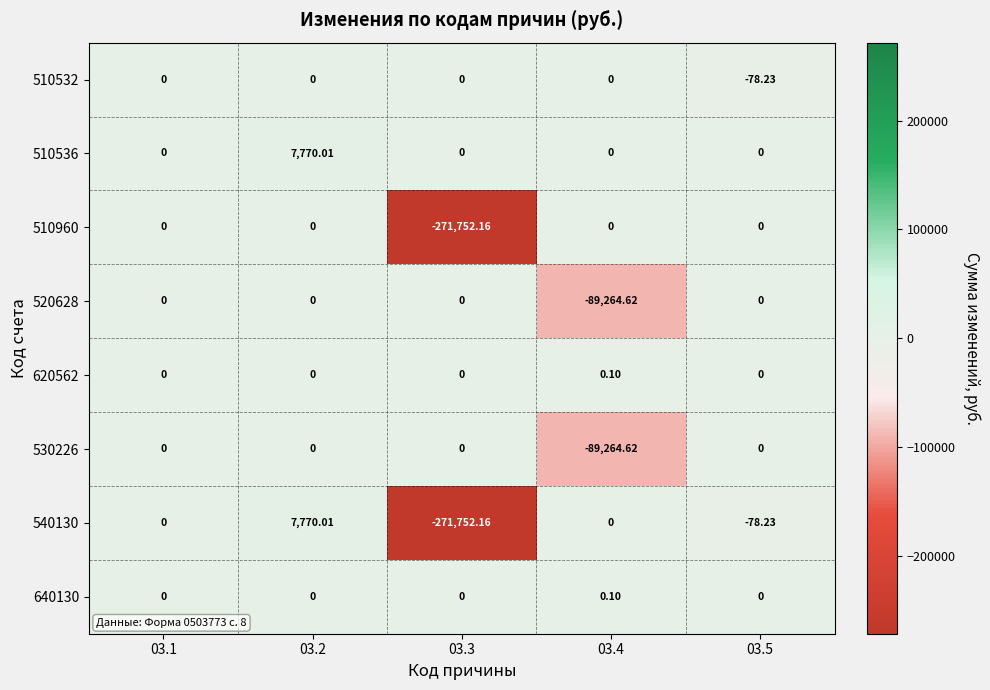

Rank the series by their maximum value, from highest to lowest.

510536, 540130, 620562, 640130, 510532, 510960, 520628, 530226